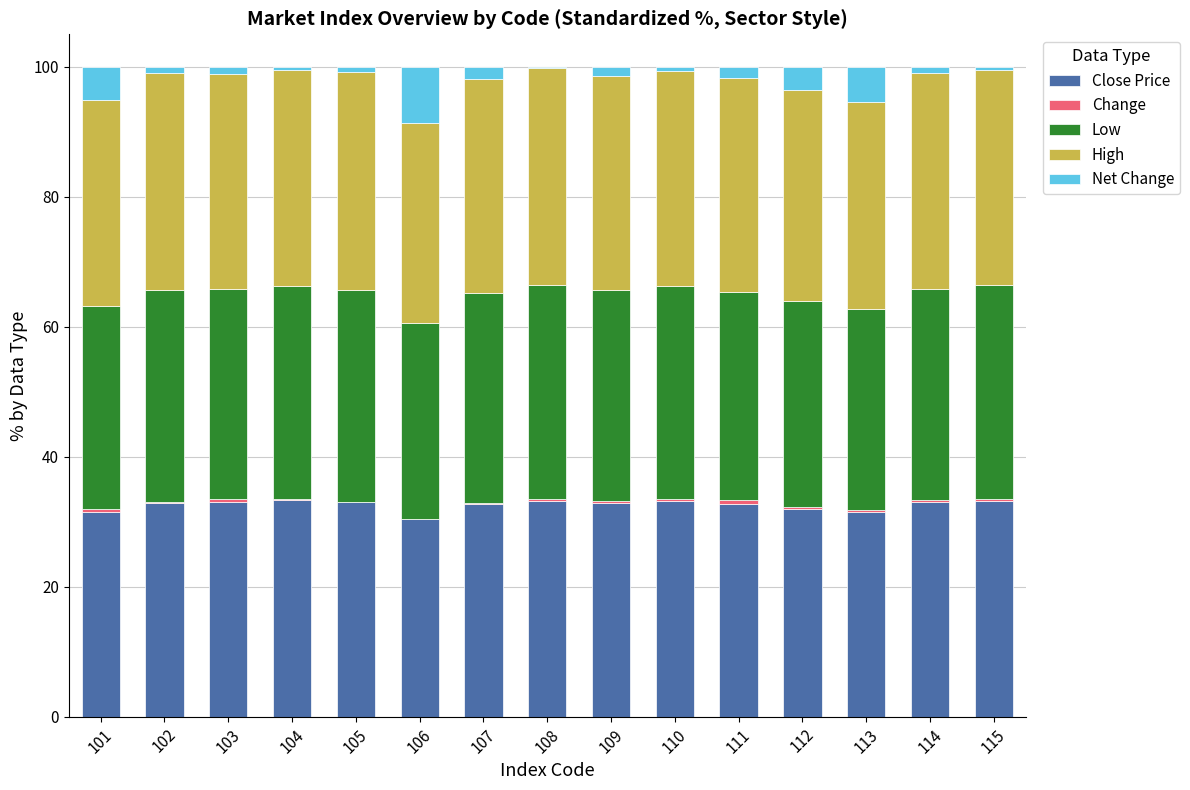

True or false: Close Price has a value of 11.1 at 101.

False